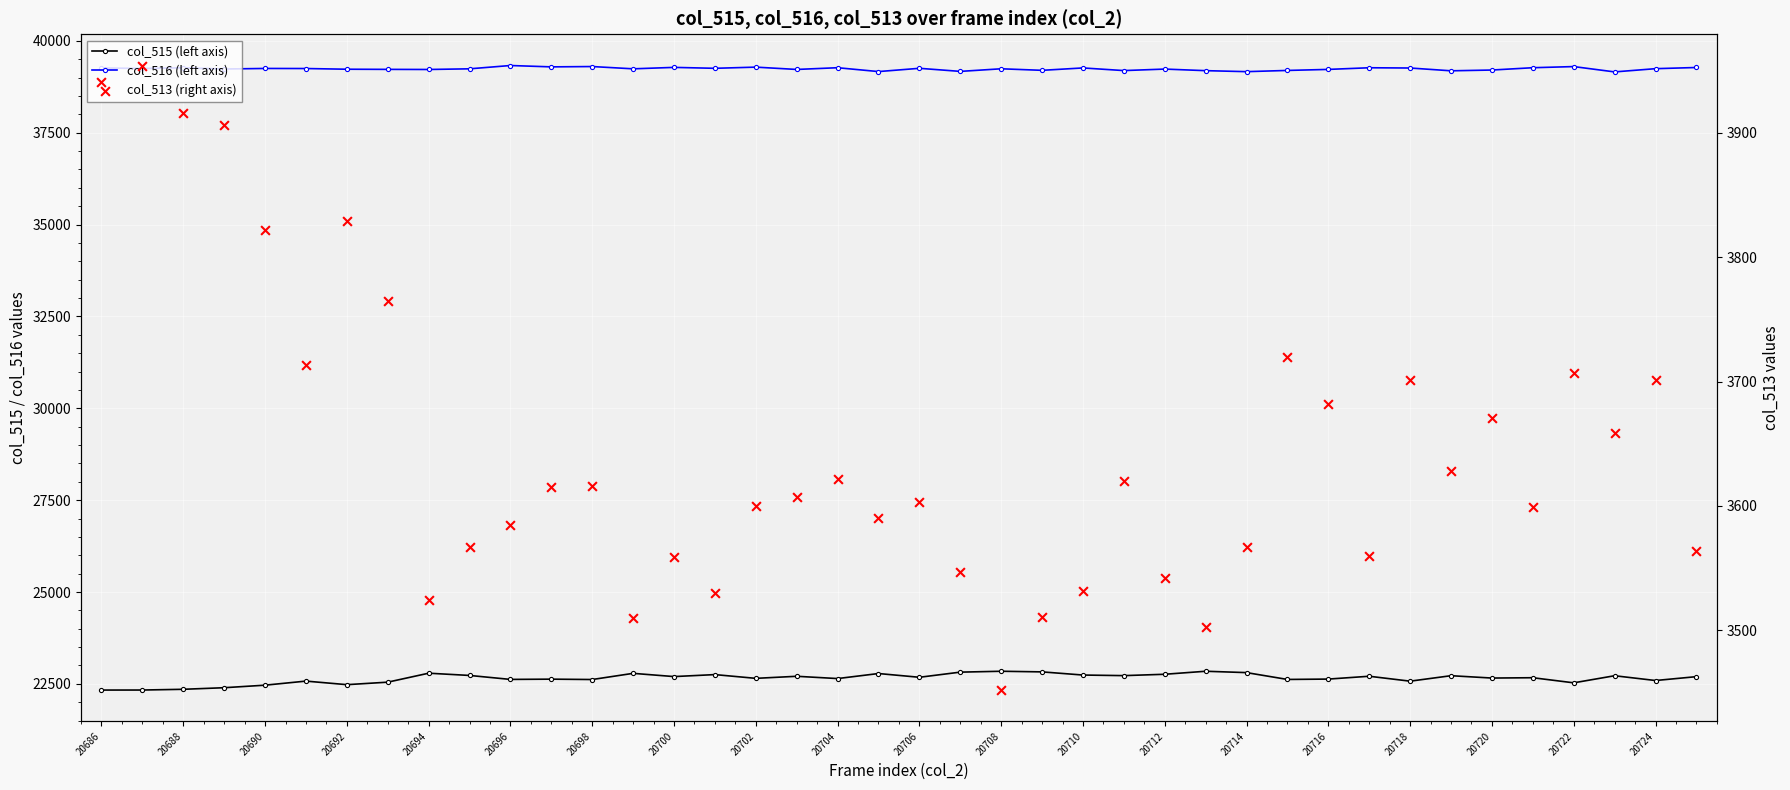

What is the total value across all series at 20718?

65535